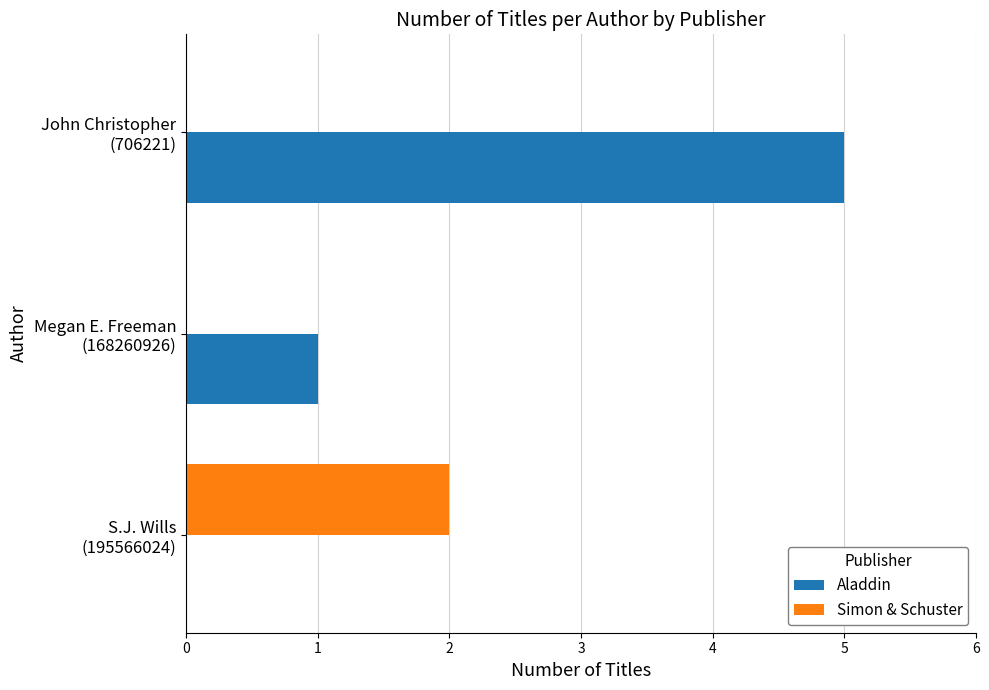

Which series has the largest range (max minus min)?

Aladdin